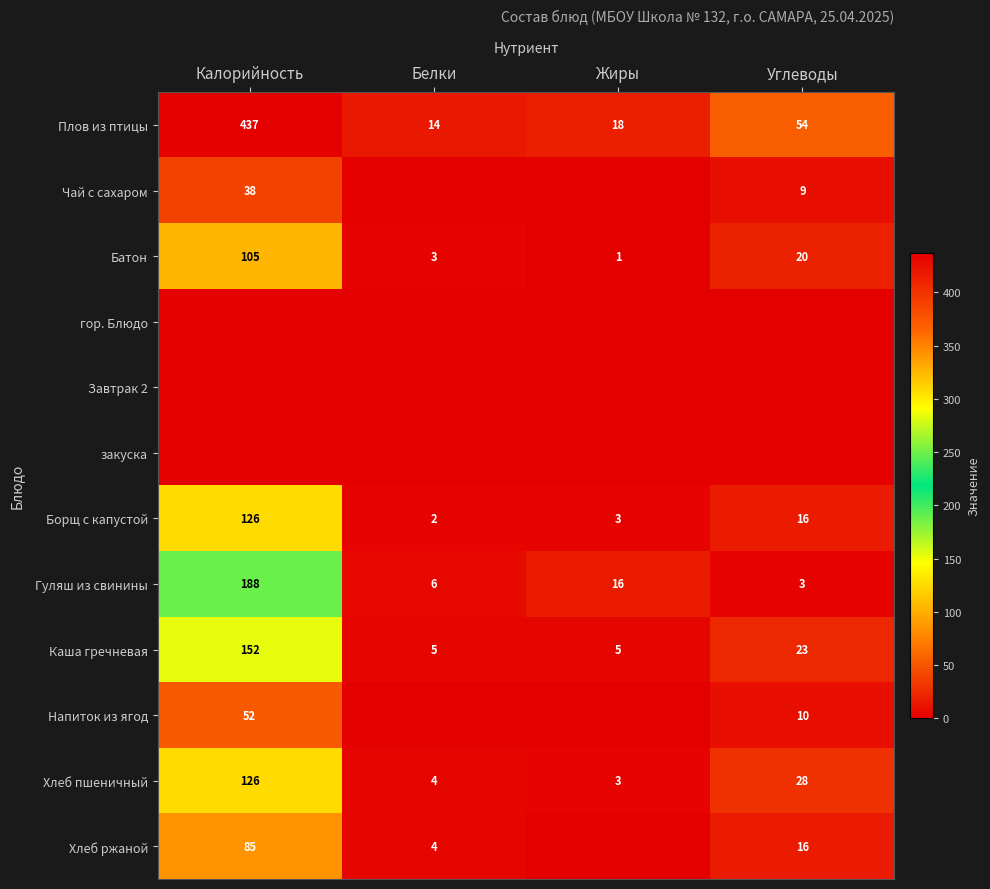

What is the lowest value of the Борщ с капустой series?

2